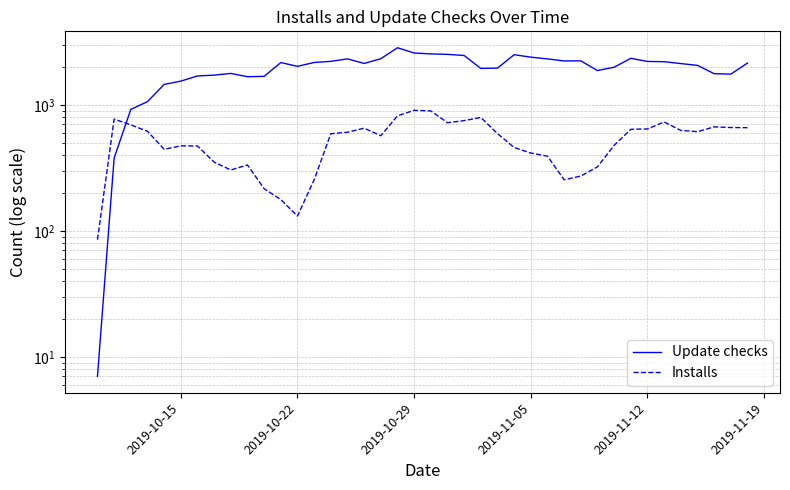

At how many categories does at least one series exceed 1467?

35